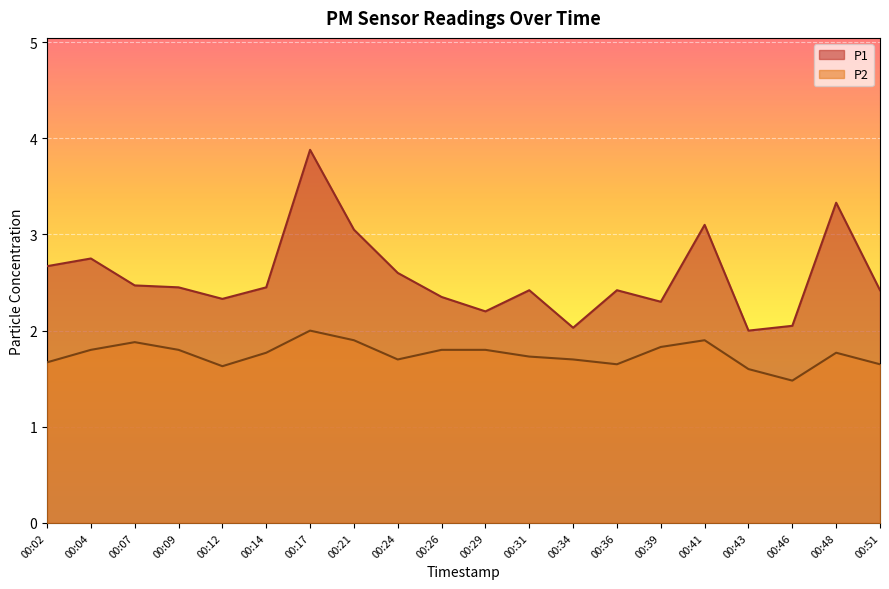

Rank the series by their maximum value, from lowest to highest.

P2, P1